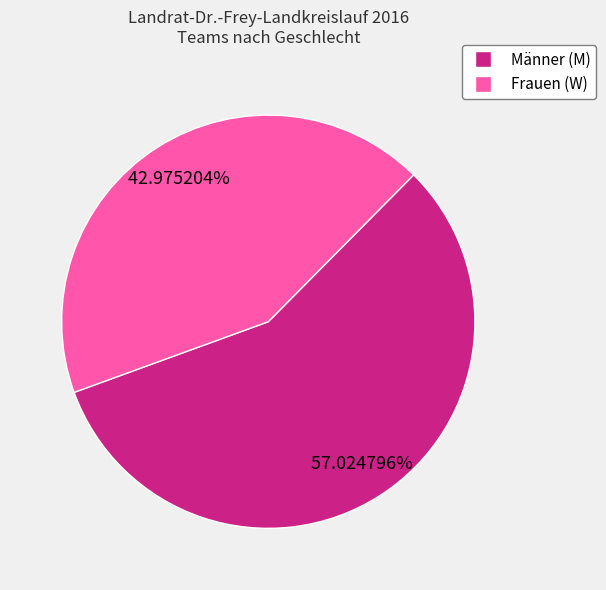

How many segments does this pie chart have?

2